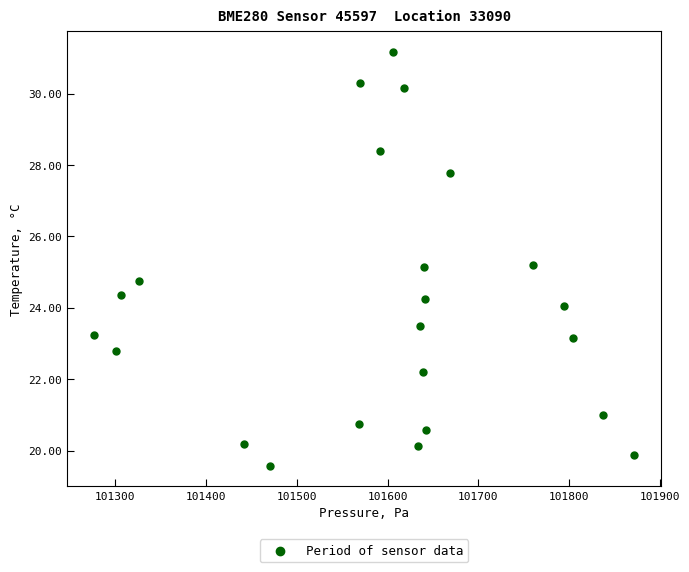

What is the range of Y values (max minus min)?

11.6